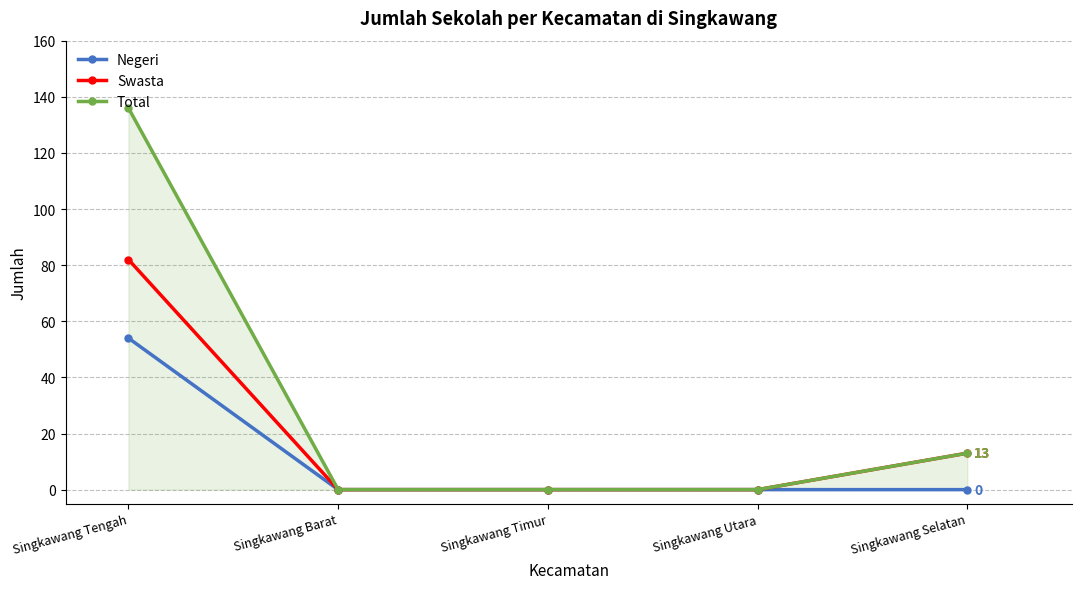

What is the highest value of the Negeri series?

54